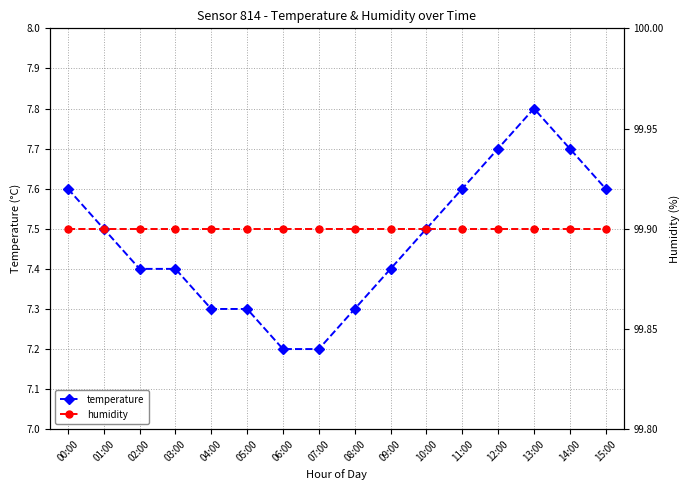

What is the difference between the highest and lowest values at 13:00?

92.1